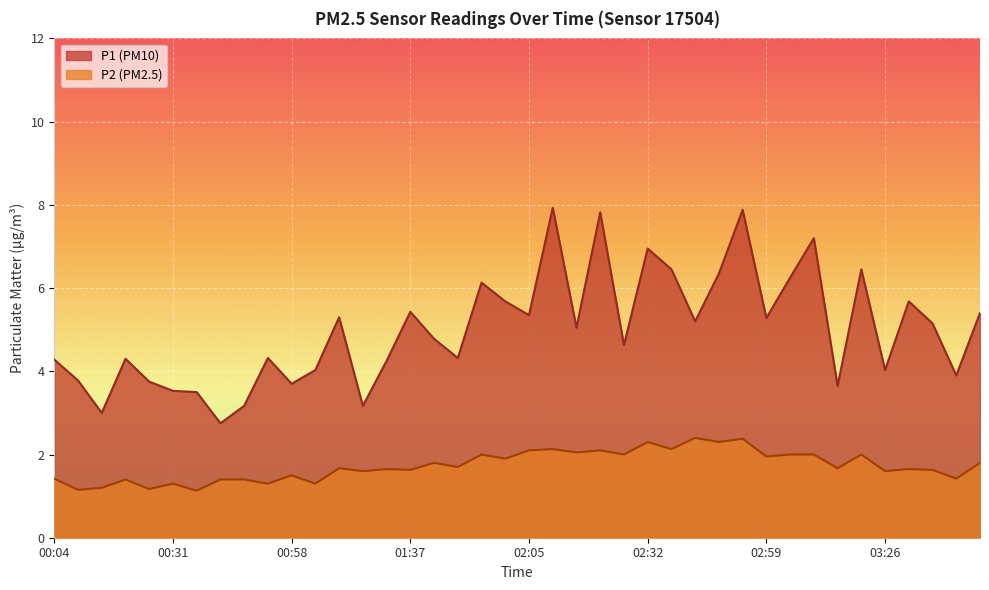

How many series are shown in this chart?

2